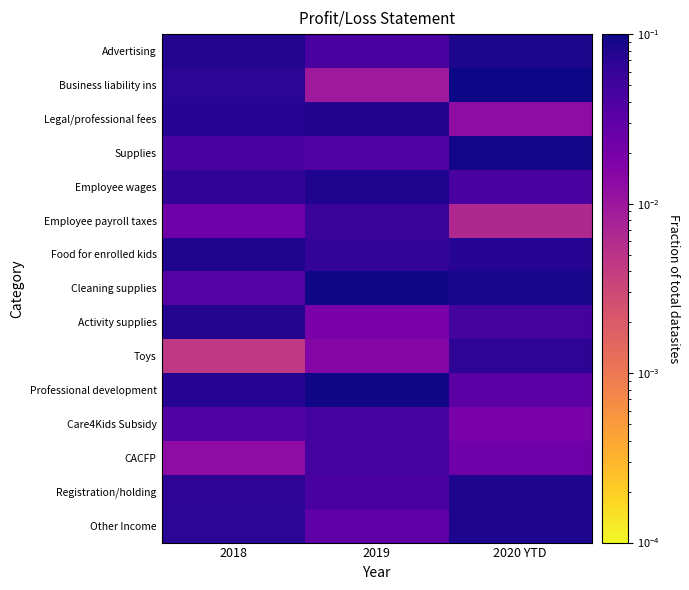

Which has a higher value, 2018 or 2019?

2018